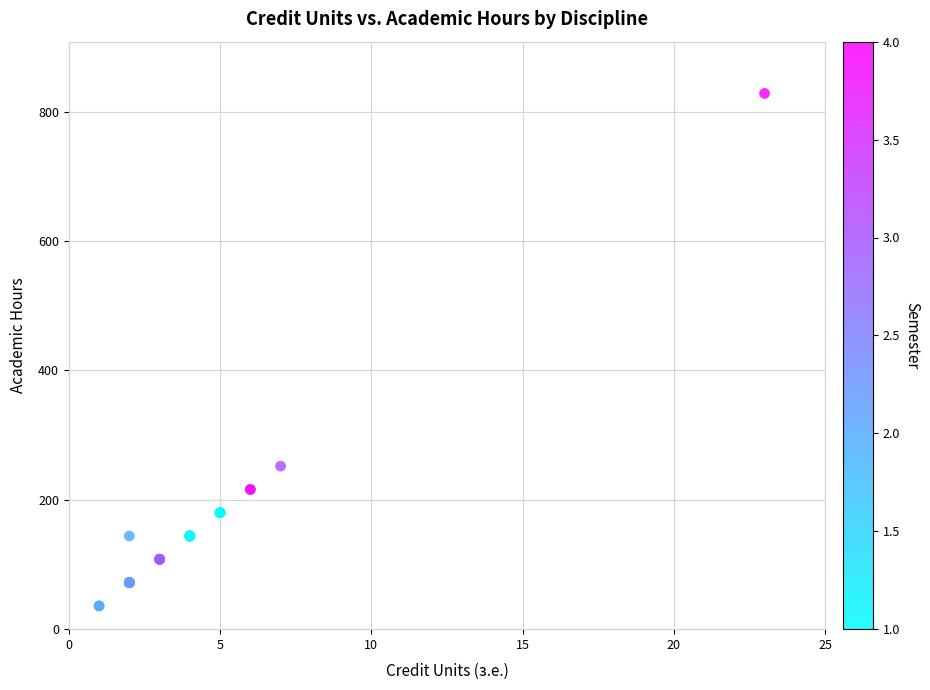

What Y value in the scatter plot is closest to 432?

252